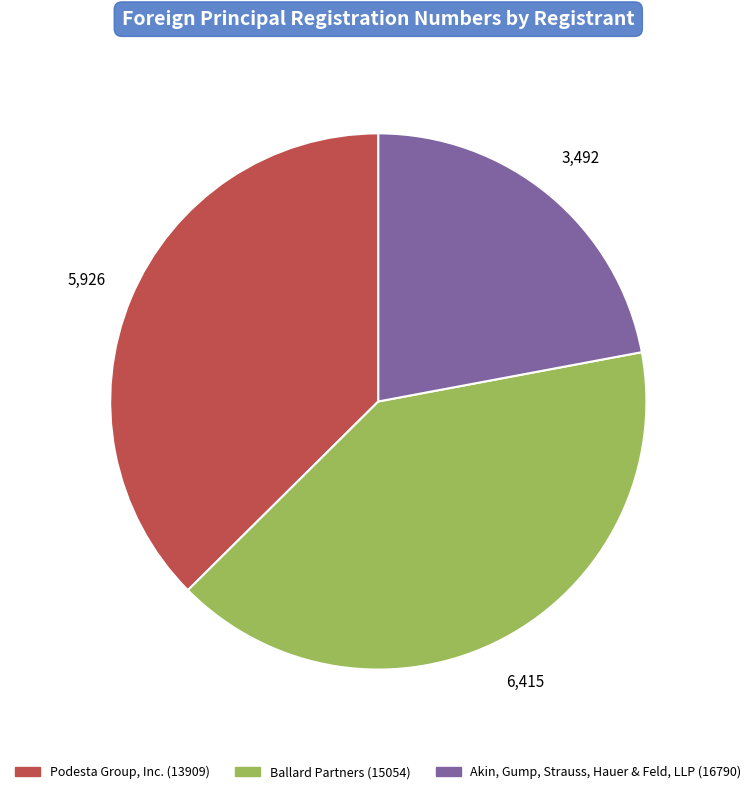

The Podesta Group, Inc. (13909) slice represents 37% of the pie. True or false?

True